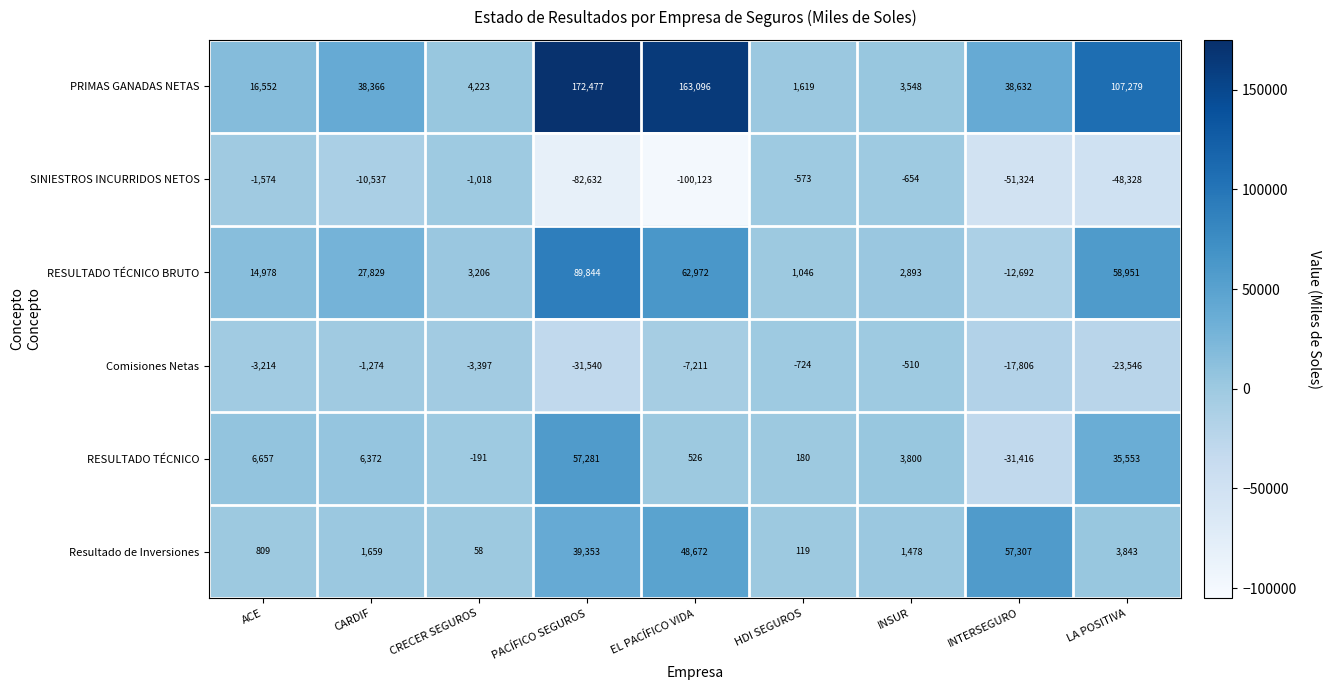

List the series in order of their peak value, lowest first.

SINIESTROS INCURRIDOS NETOS, Comisiones Netas, RESULTADO TÉCNICO, Resultado de Inversiones, RESULTADO TÉCNICO BRUTO, PRIMAS GANADAS NETAS